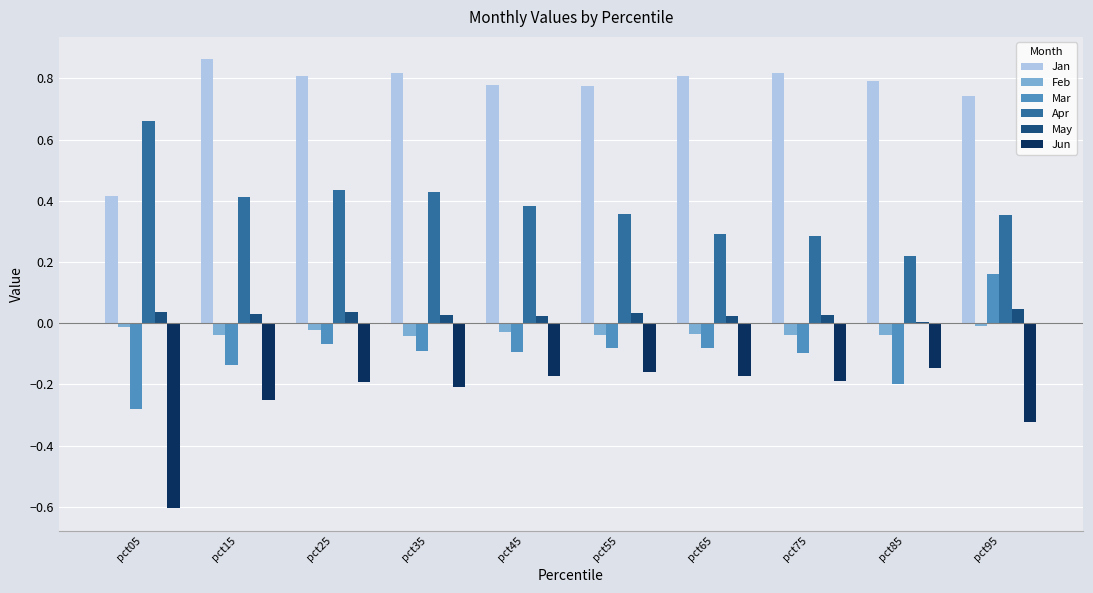

List the series in order of their peak value, lowest first.

Jun, Feb, May, Mar, Apr, Jan